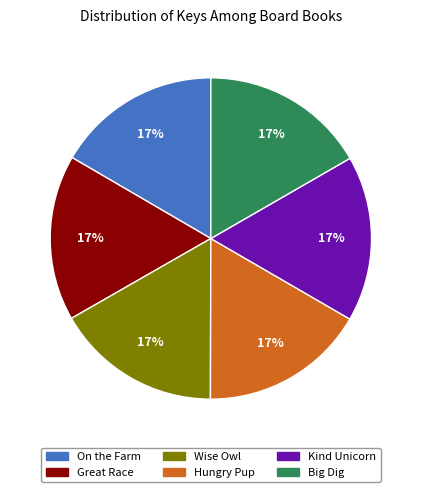

Does Kind Unicorn account for over 50% of the chart?

No